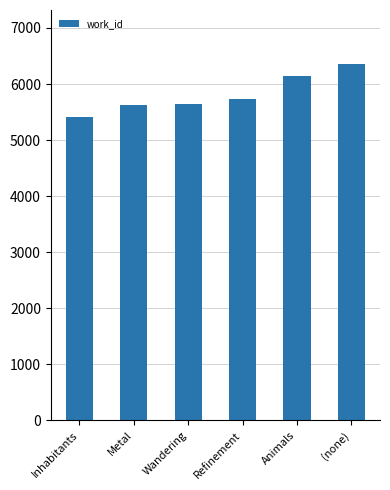

What position from the right is Animals?

2